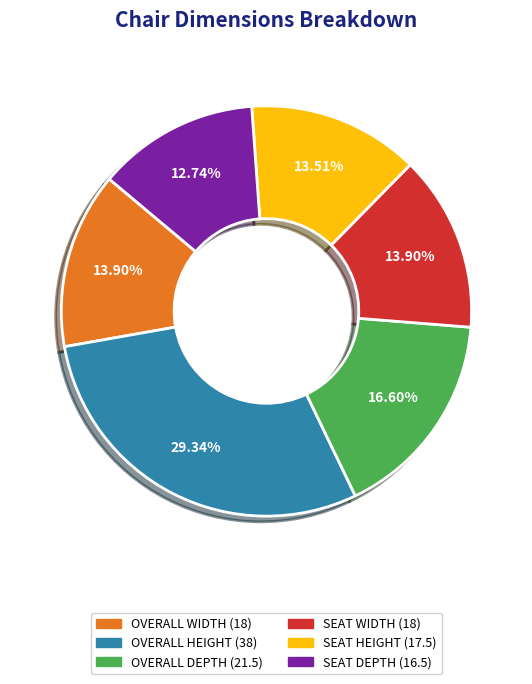

True or false: OVERALL WIDTH accounts for 14% of the total.

True